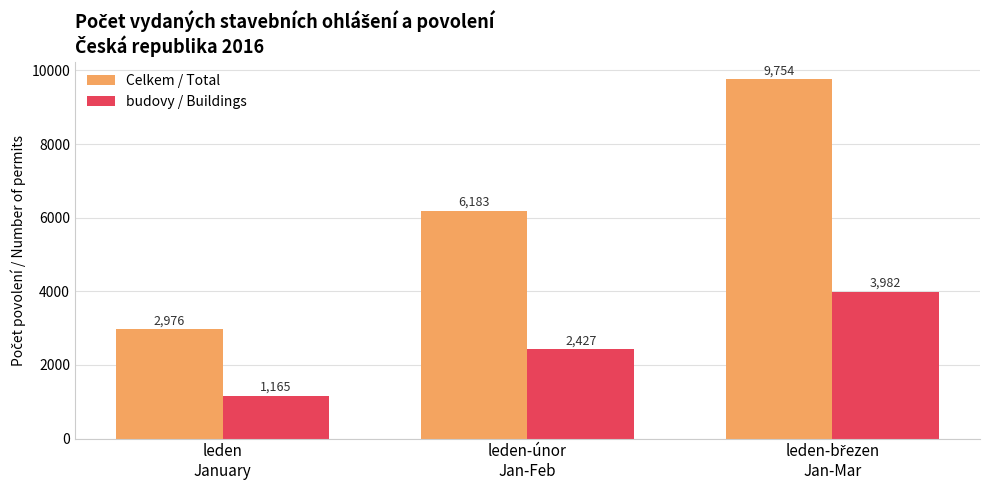

Is it true that budovy / Buildings equals 1875 at leden
January?

False